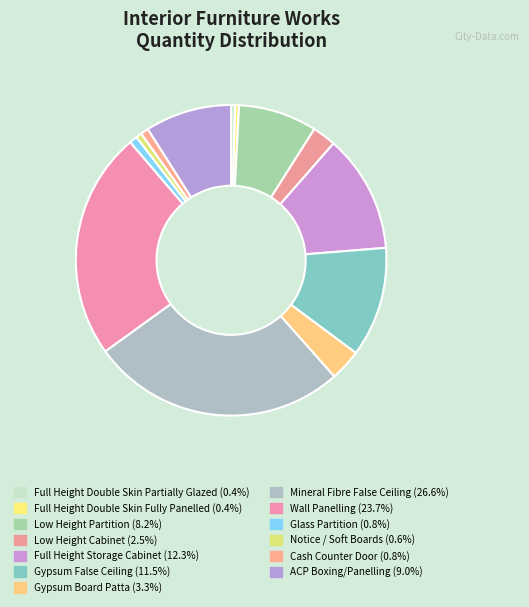

How many segments does this pie chart have?

13